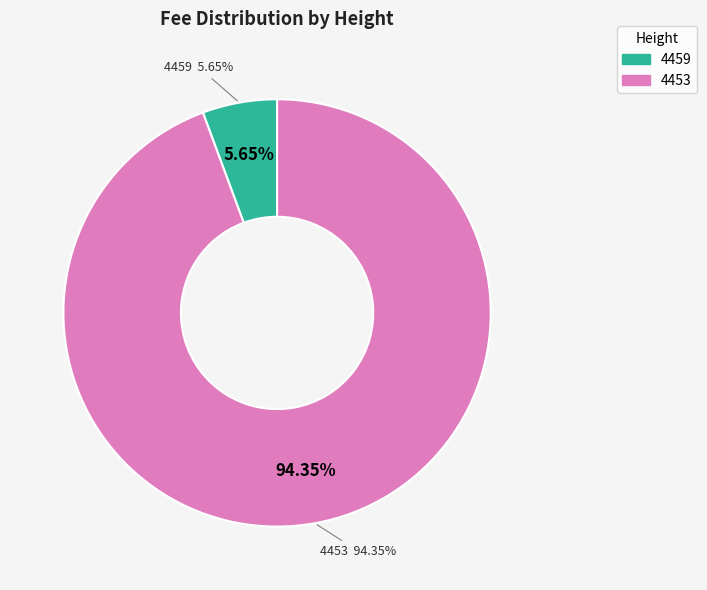

To the nearest percent, what portion does 4459 represent?

6%